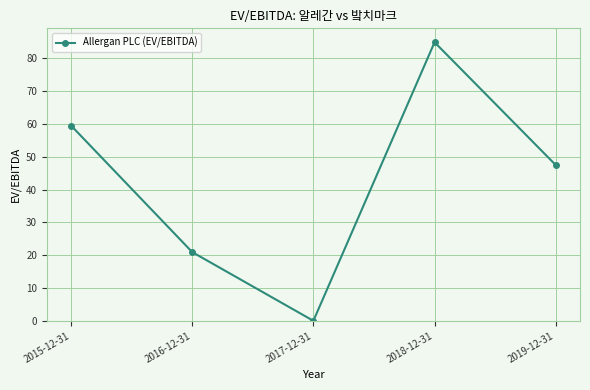

The chart shows a value of 84.9 at 2018-12-31. True or false?

True